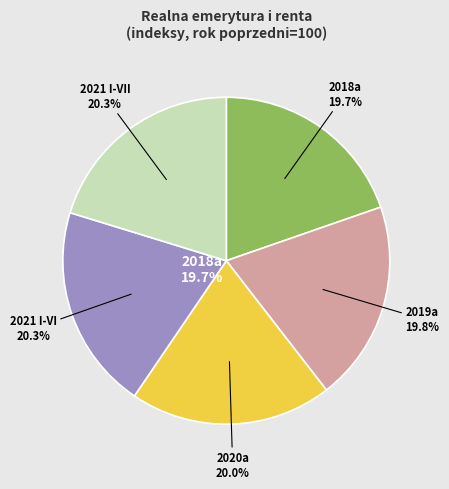

Does 2019a account for over 50% of the chart?

No